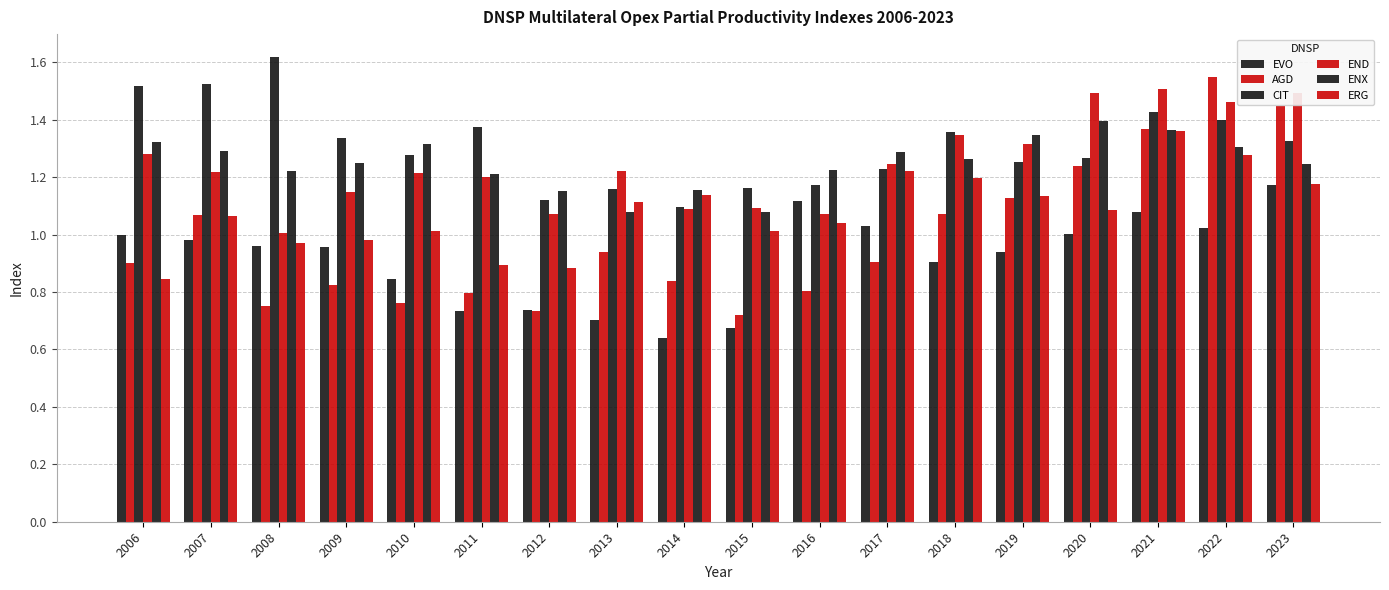

What is the difference between the second highest and minimum values in the END series?

0.5